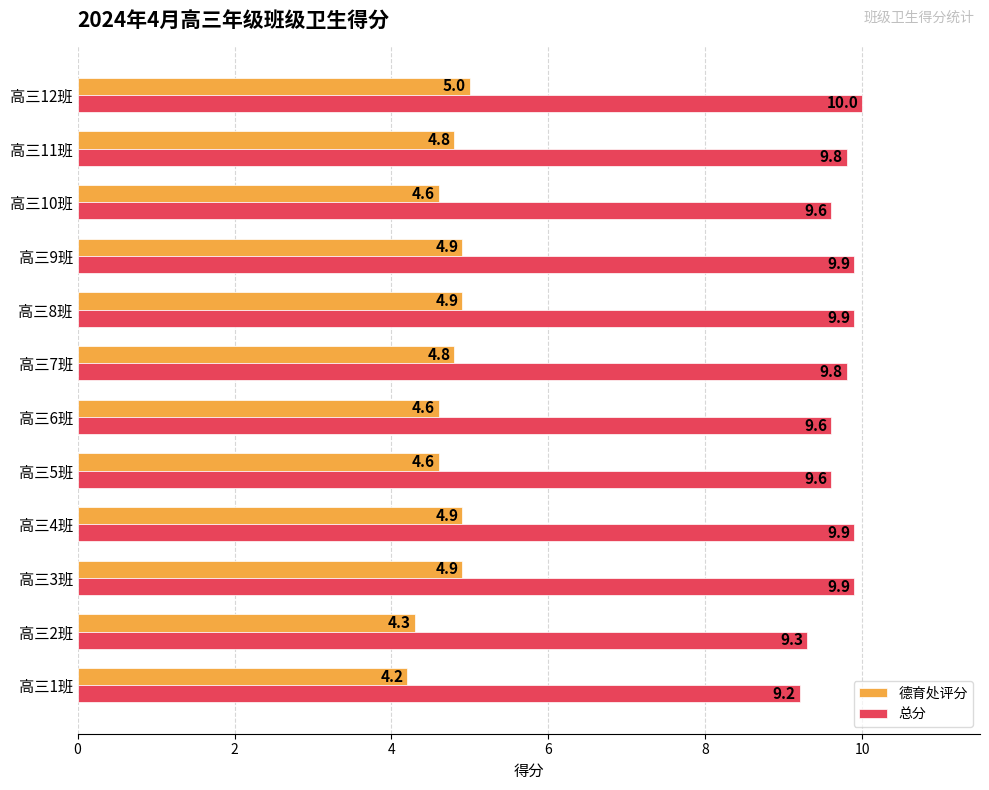

What is the total value across all series at 高三5班?

14.2